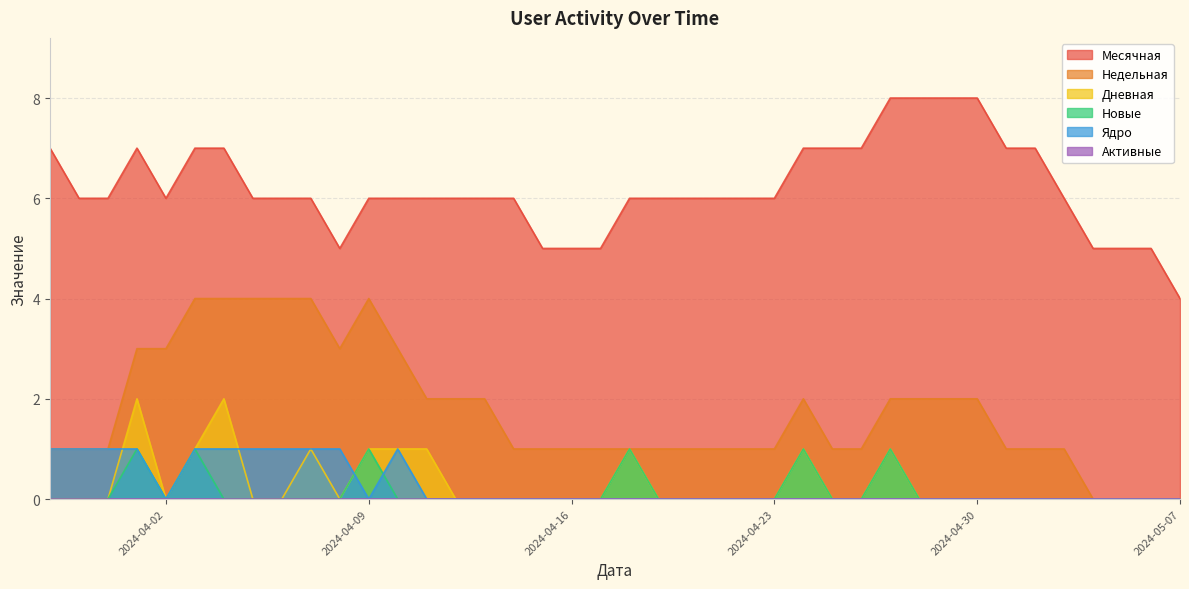

Where is Недельная nearest to the value 2?

2024-04-11